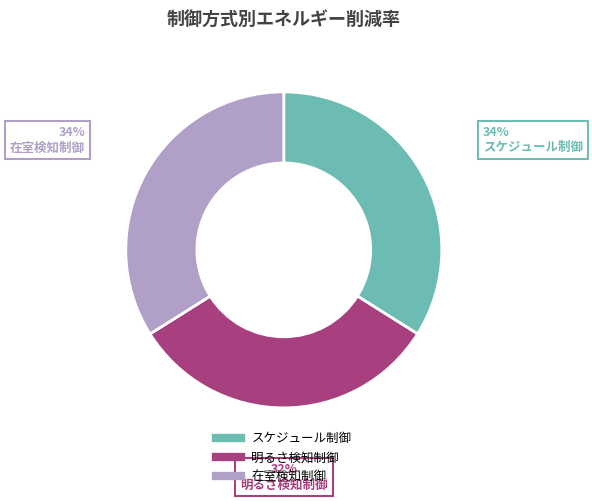

Count the number of slices in the pie.

3